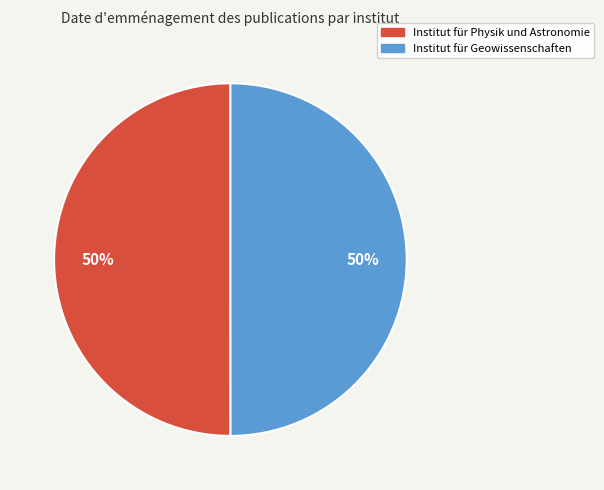

Do Institut für Physik und Astronomie and Institut für Geowissenschaften together represent more than half of the pie?

Yes